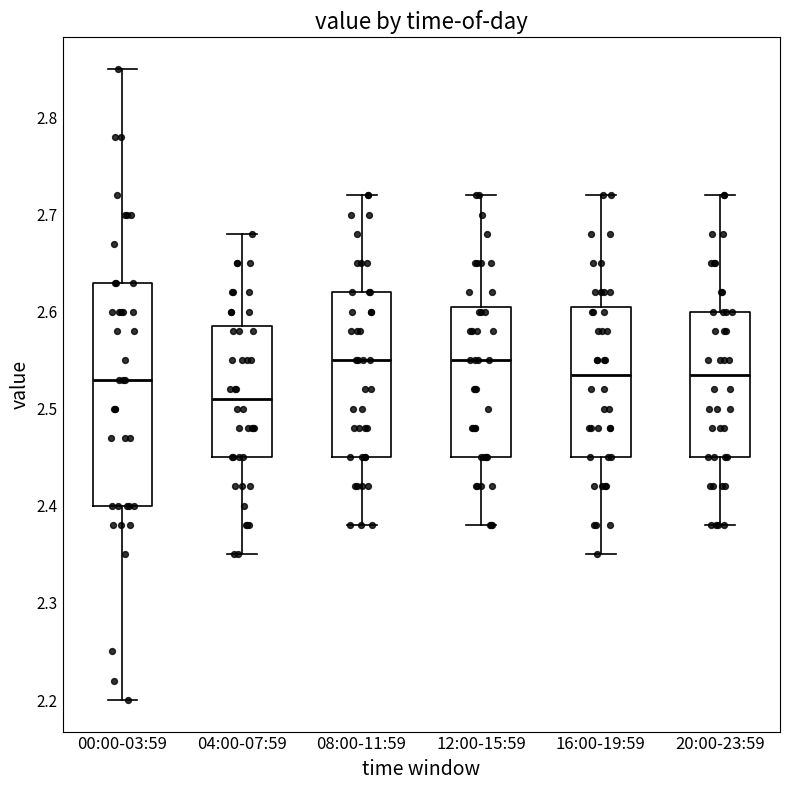

Which box's median line is the lowest?

04:00-07:59